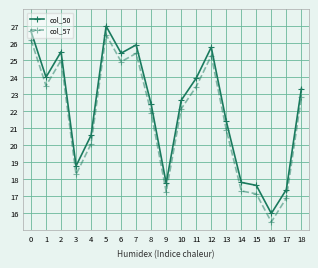

Reading left to right, what are all the values shown in this chart?

col_50: 26.7	24.0	25.5	18.8	20.6	27.0	25.4	25.9	22.4	17.8	22.6	23.9	25.8	21.4	17.8	17.6	16.0	17.4	23.3
col_57: 26.2	23.5	25.0	18.3	20.1	26.5	24.9	25.4	21.9	17.3	22.1	23.4	25.3	20.9	17.3	17.1	15.5	16.9	22.8